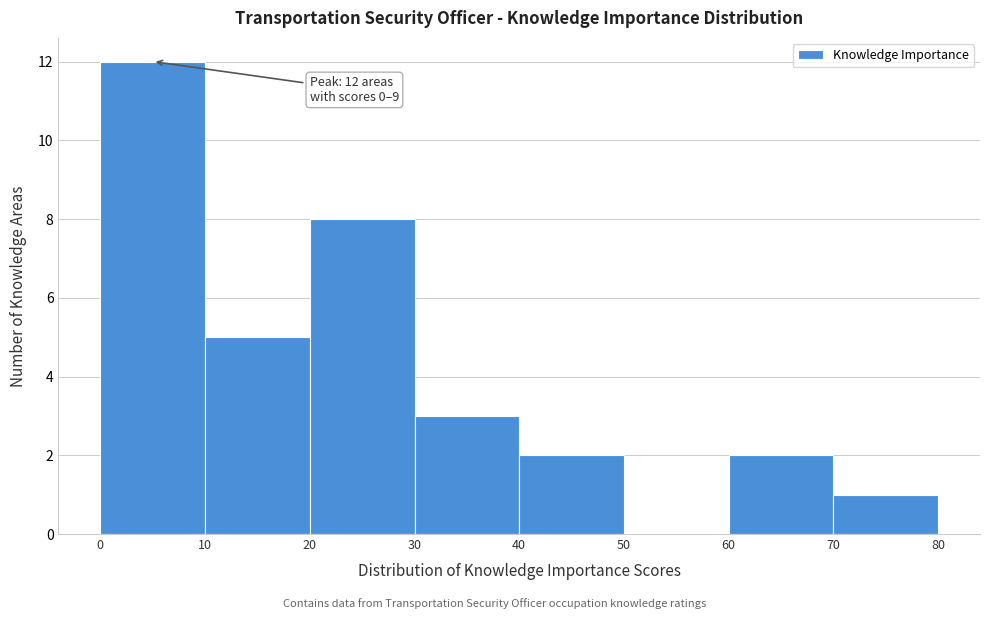

Over which range of the x-axis is the bar tallest?

0 to 10